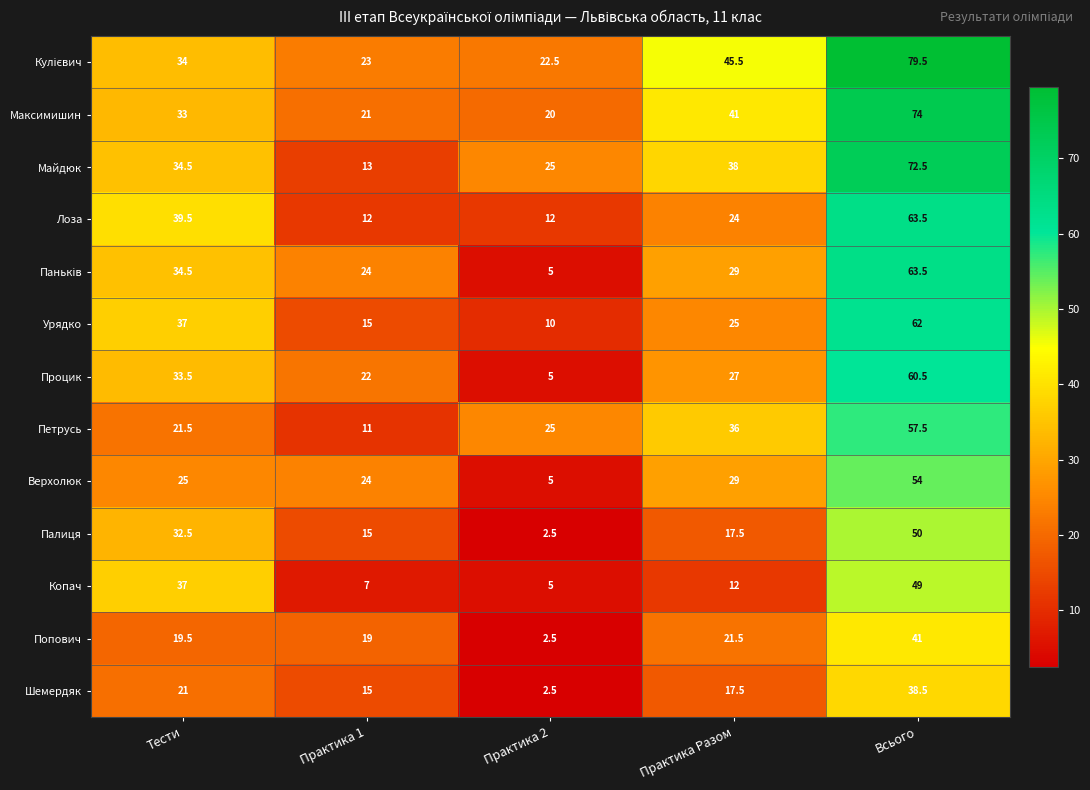

What is the maximum value shown in the chart?

79.5